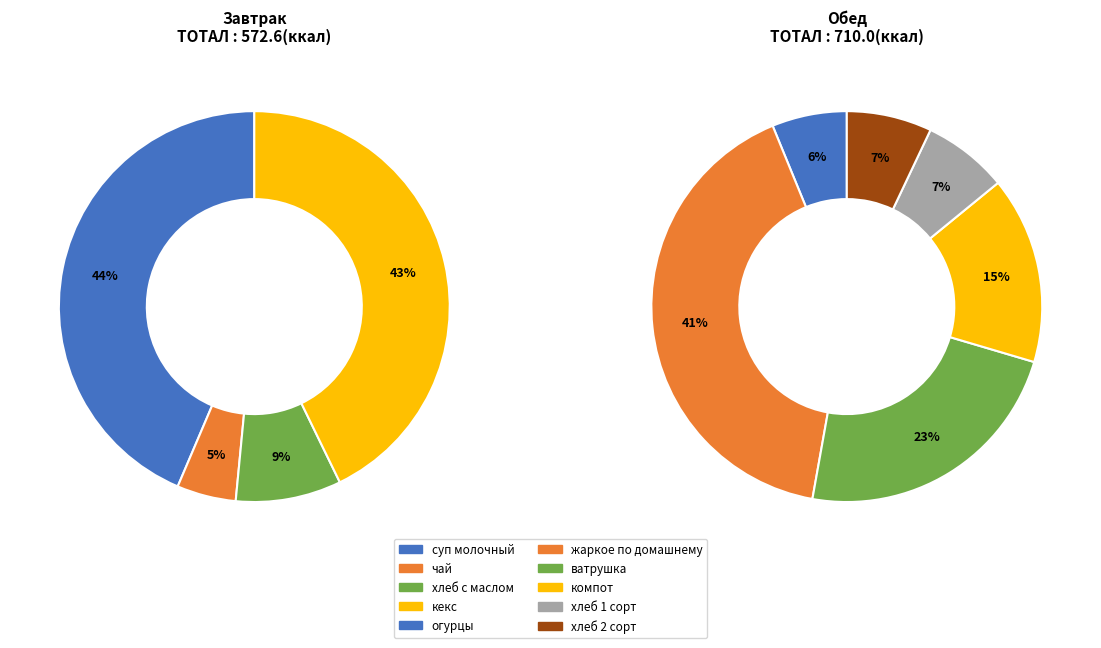

What is the change in value from чай to хлеб с маслом?

+22.0